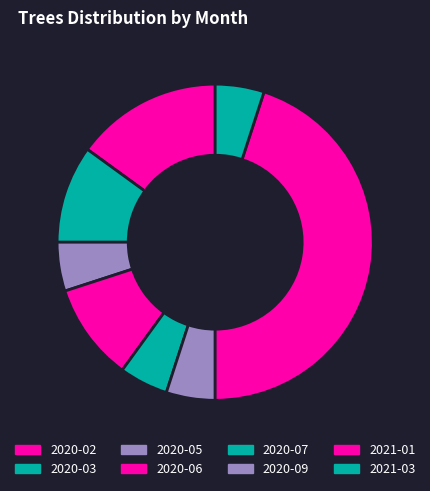

How many segments does this pie chart have?

8